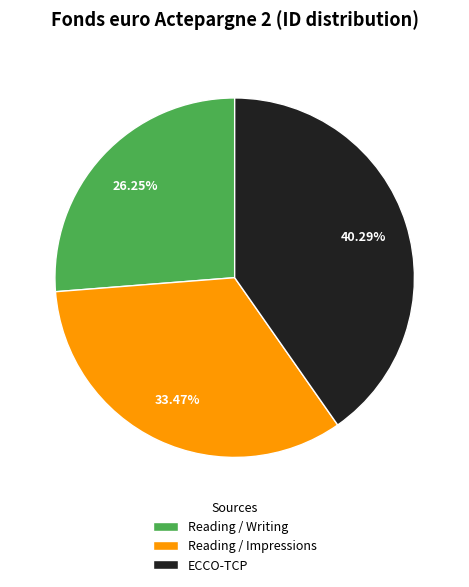

To the nearest percent, what is the difference between the Reading / Impressions and ECCO-TCP slice percentages?

7%